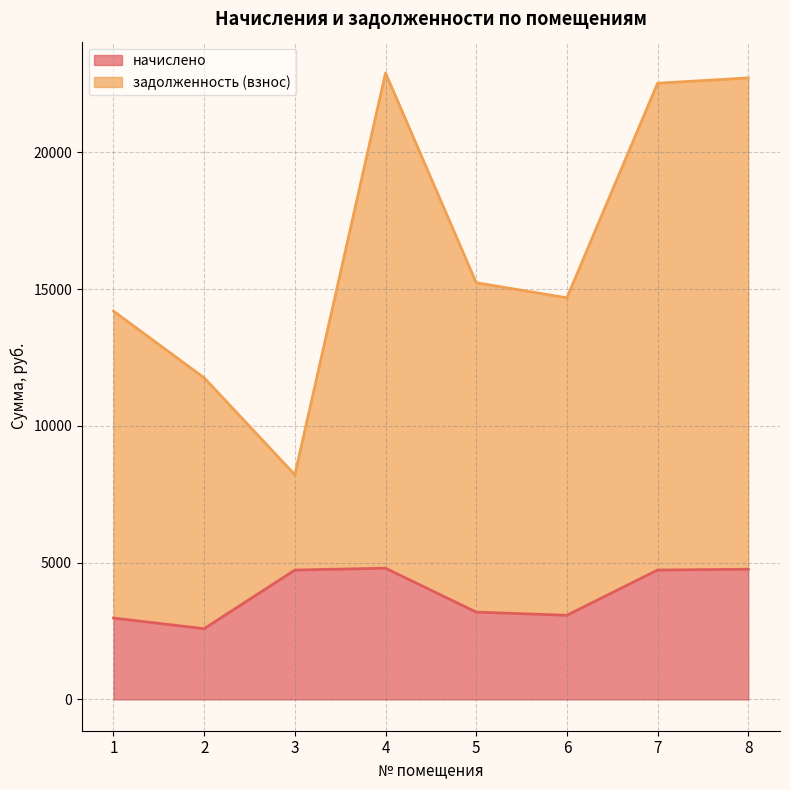

How many data points in задолженность (взнос) are above 15234?

4